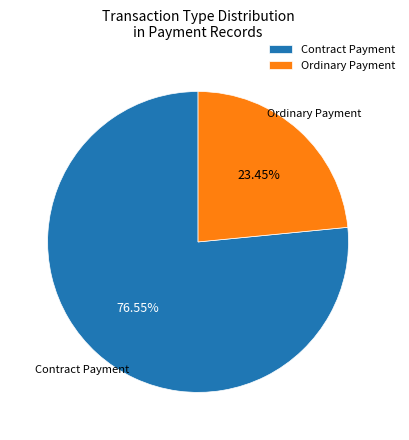

How many segments does this pie chart have?

2